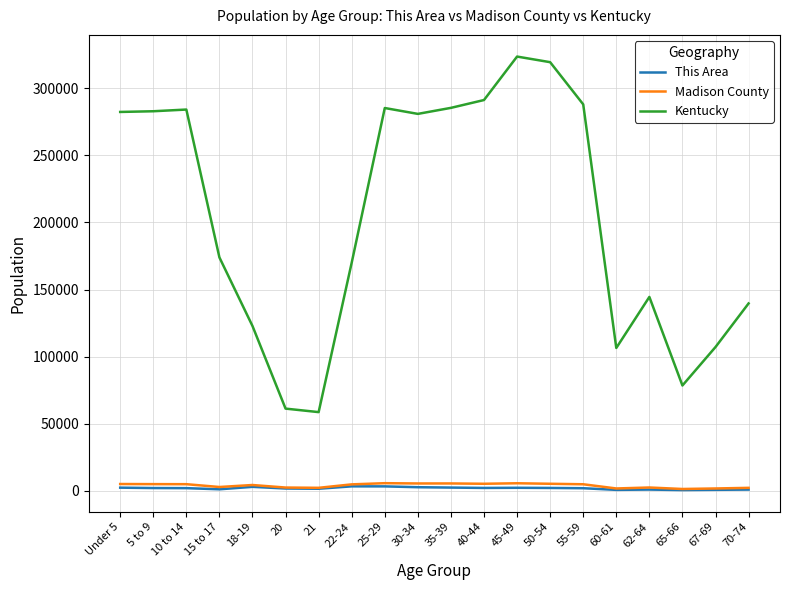

What is the difference between the Kentucky values at 18-19 and 15 to 17?

51129